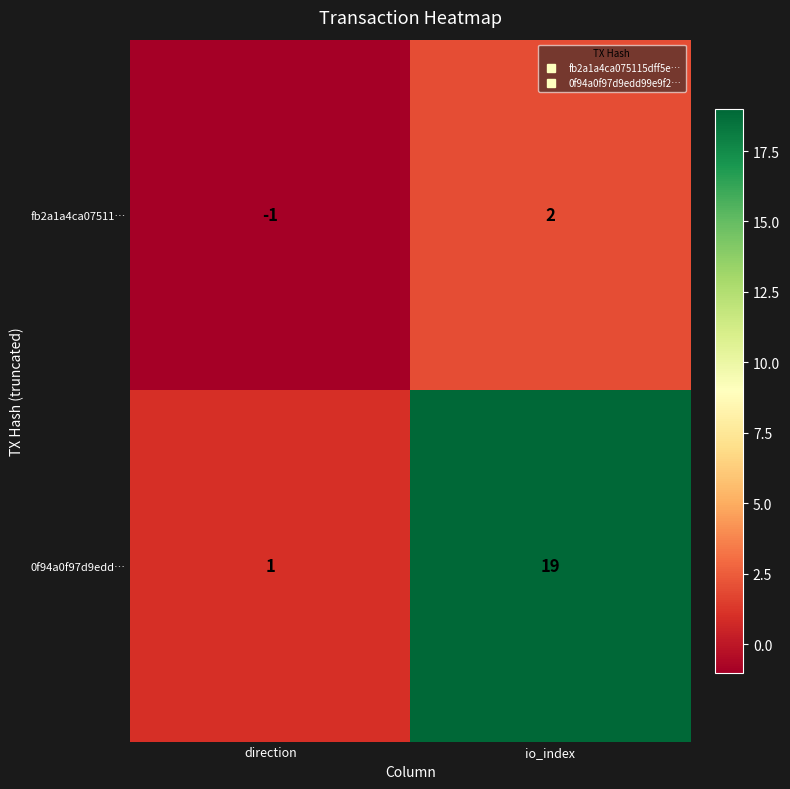

What is the sum of the 0f94a0f97d9edd… values at io_index and direction?

20